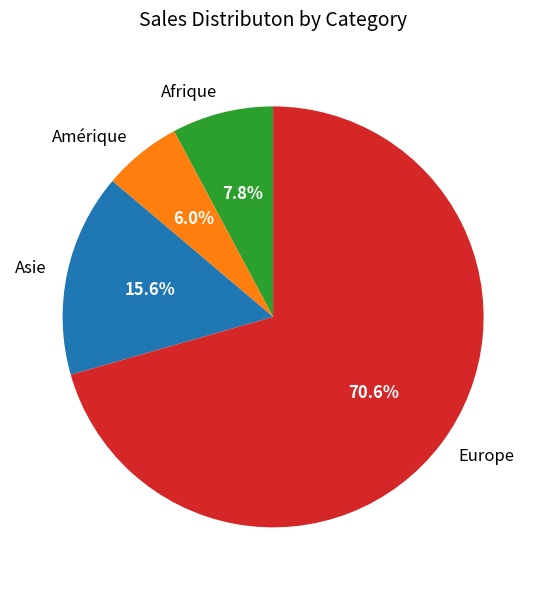

Do Amérique and Europe together represent more than half of the pie?

Yes